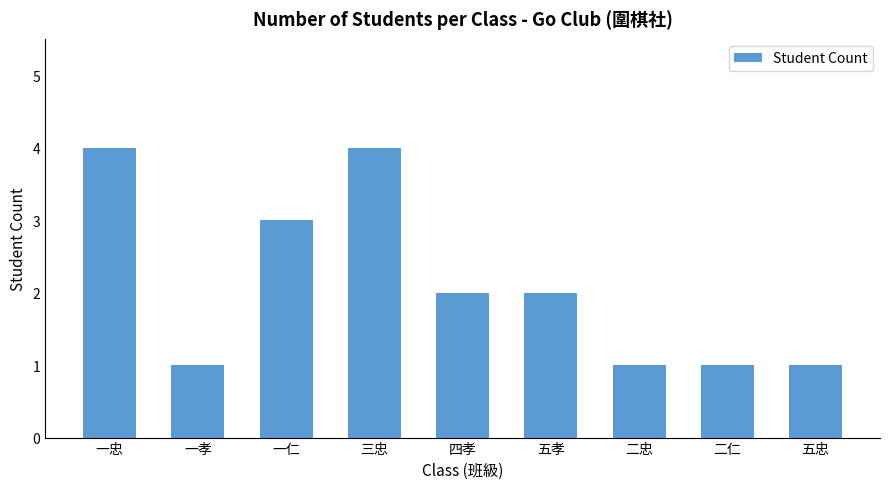

Is it true that the value at 一忠 is 4?

True